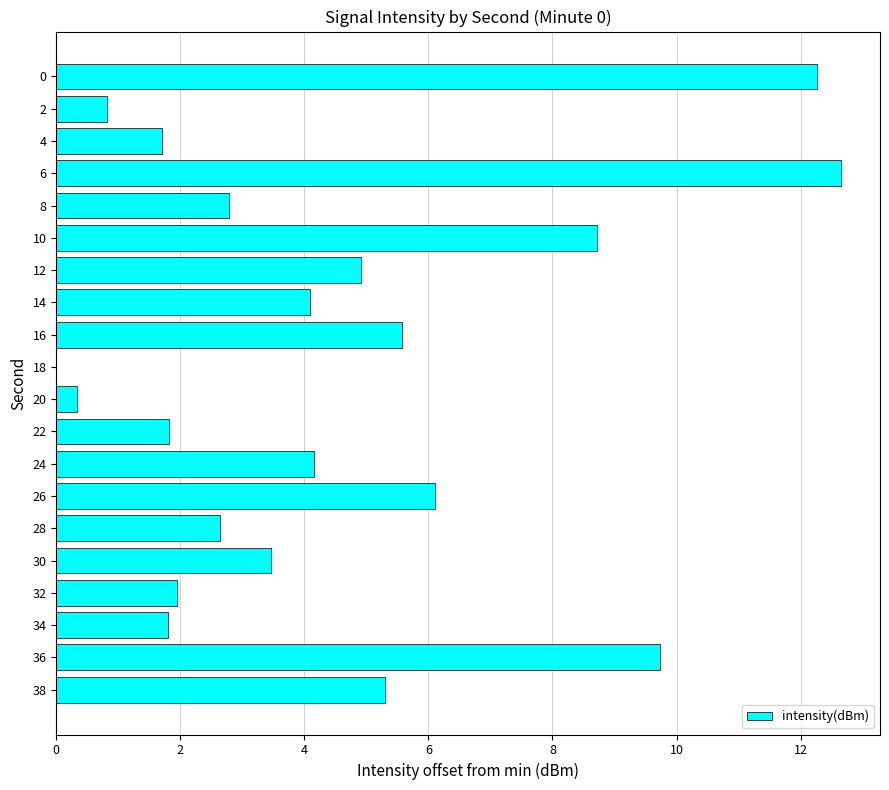

What is the greatest value displayed?

12.6